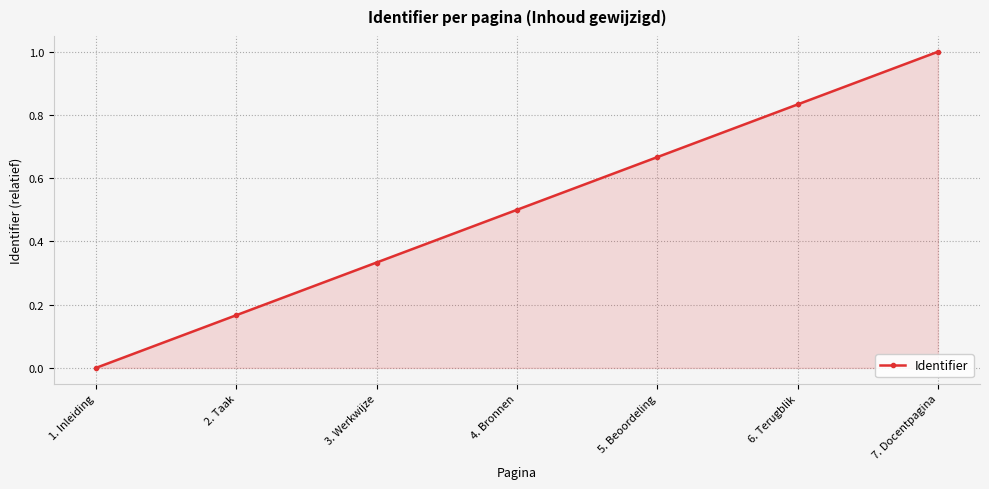

What is the change in value from 1. Inleiding to 7. Docentpagina?

+1.0